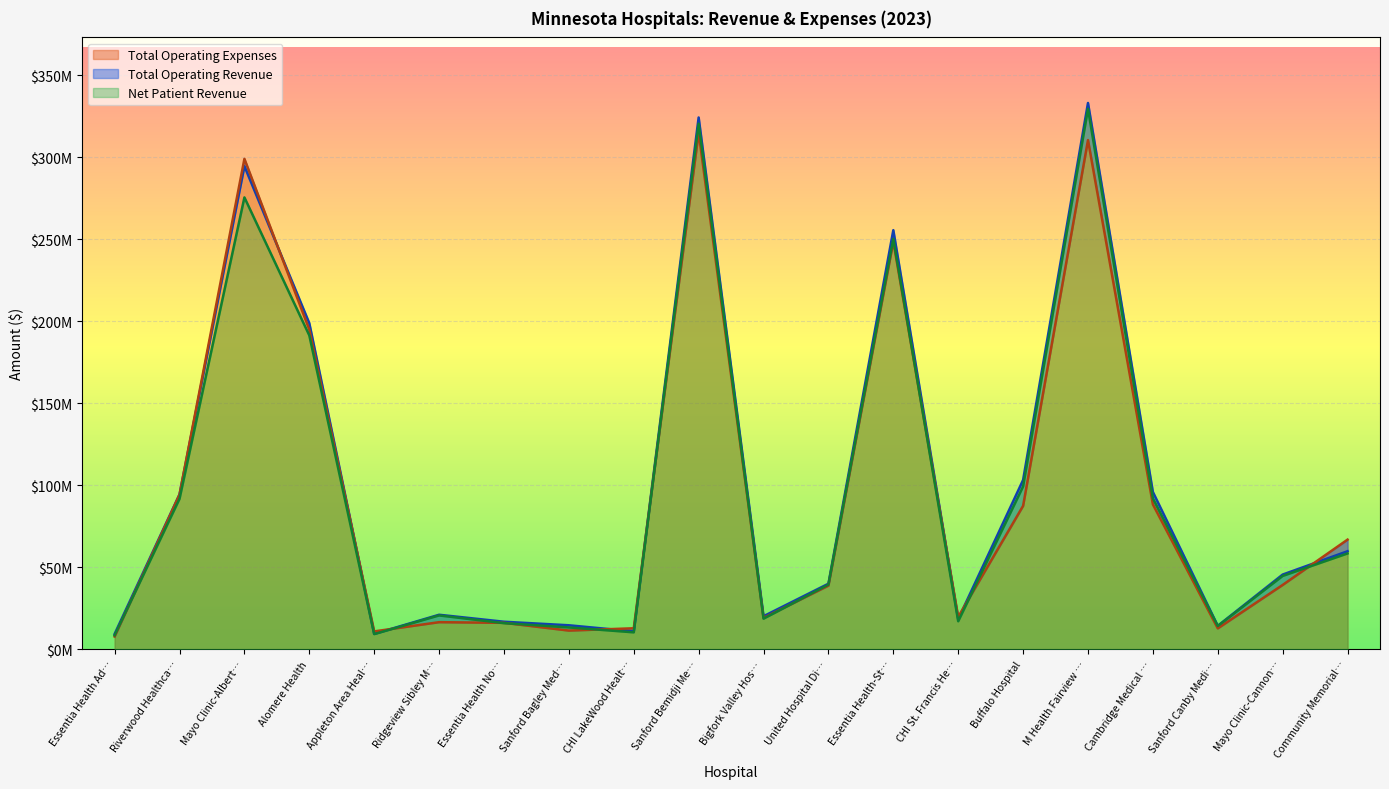

At how many categories does at least one series exceed 25189819?

11